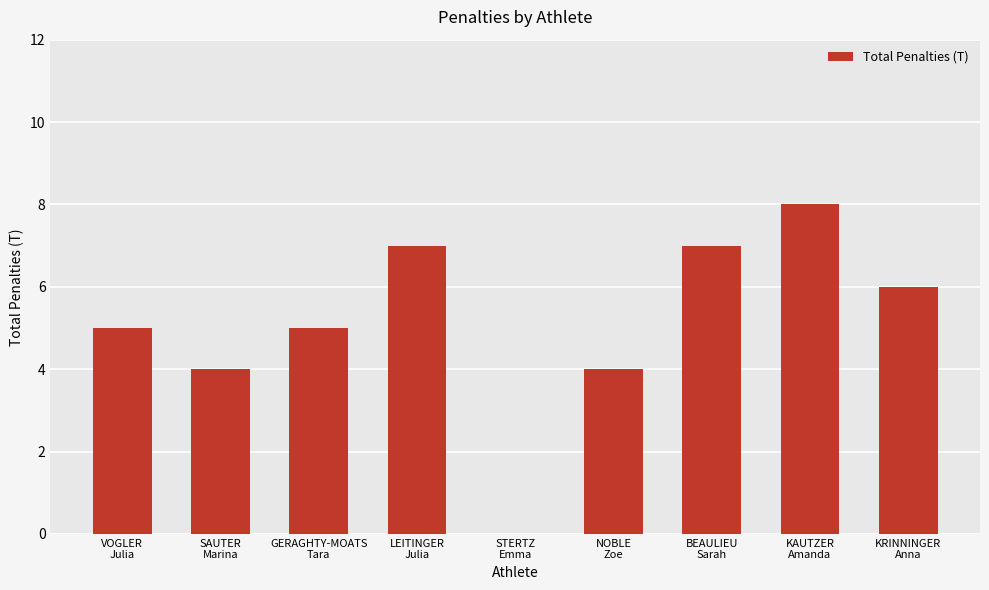

What is the difference between the values at KRINNINGER
Anna and SAUTER
Marina?

2